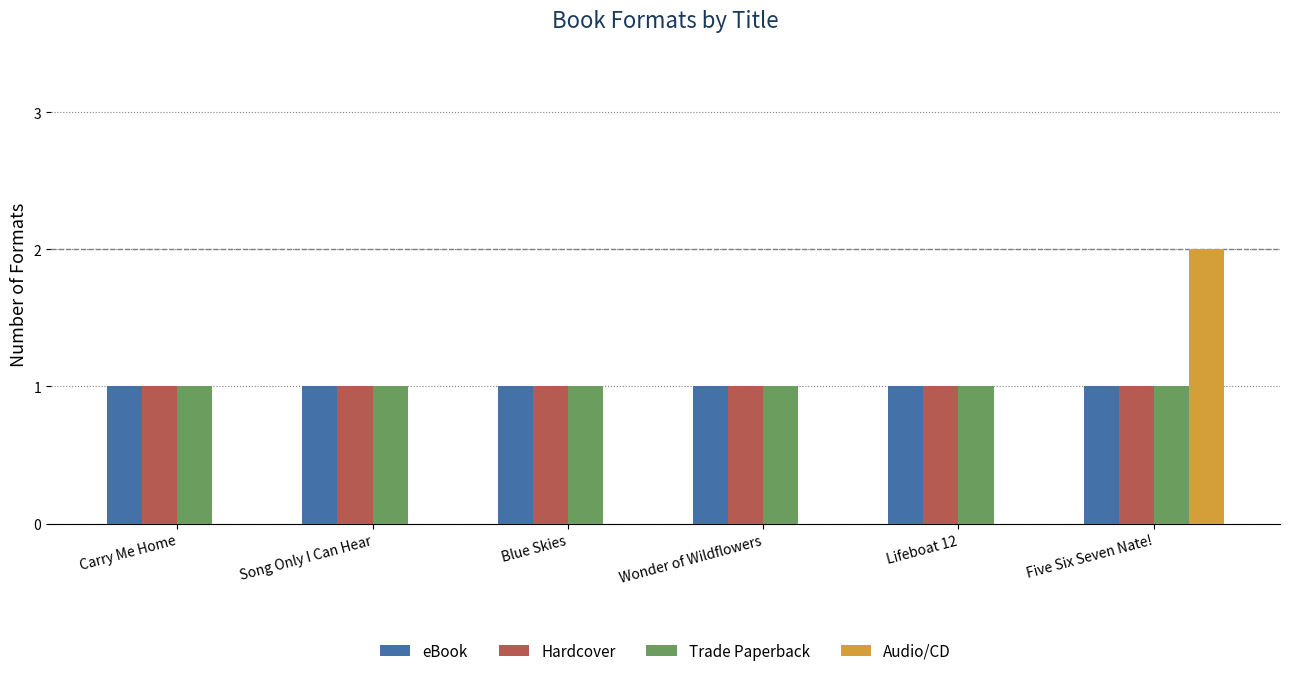

At which category is the sum across all series the highest?

Five Six Seven Nate!